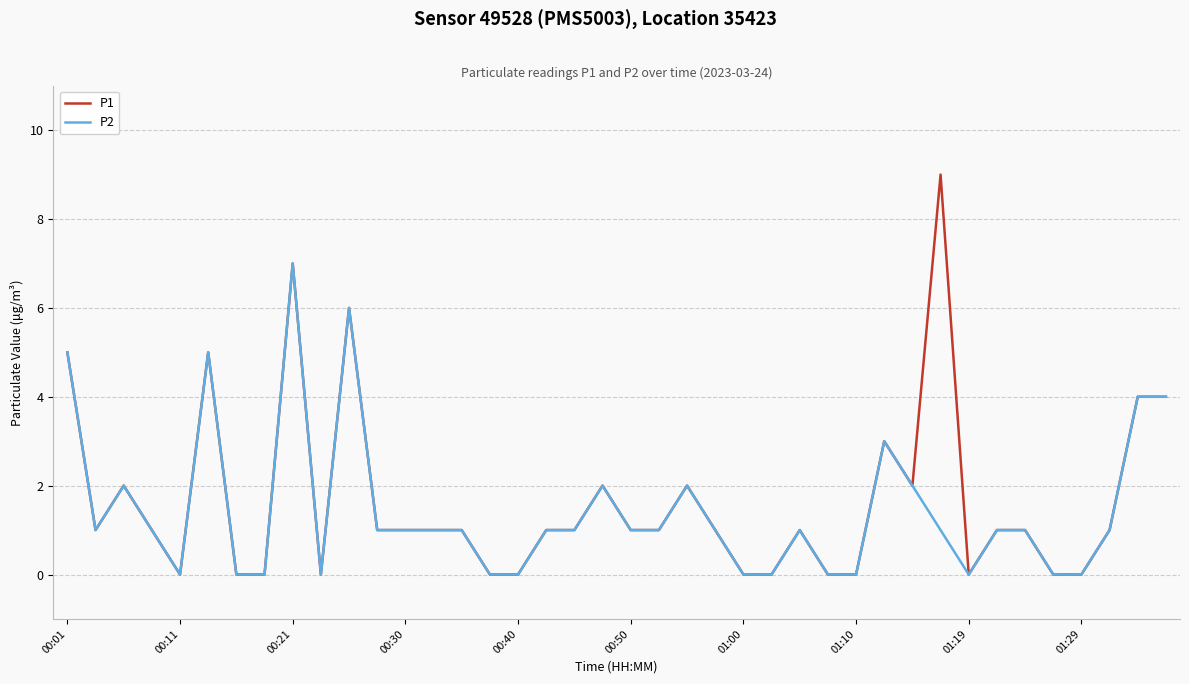

Which series has the widest spread of values?

P1